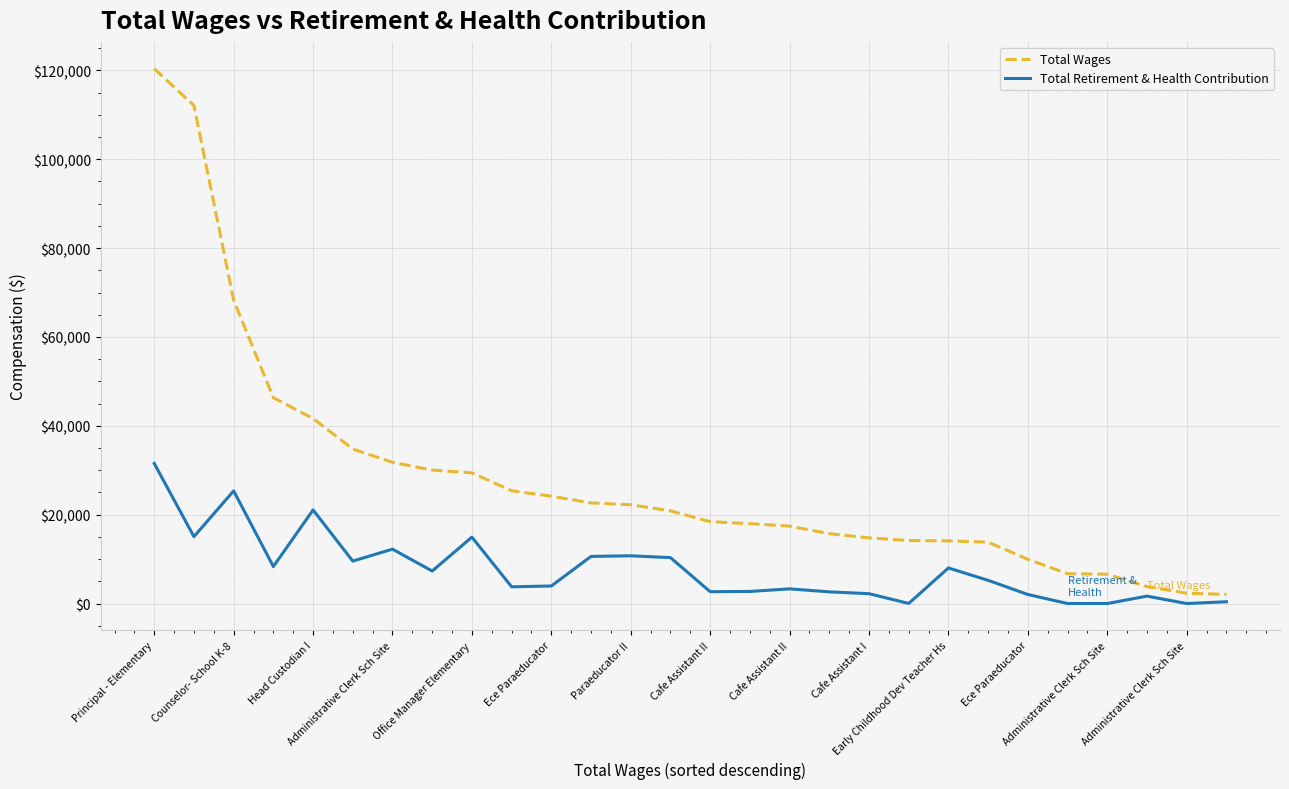

True or false: Total Wages and Total Retirement & Health Contribution cross at least once.

False